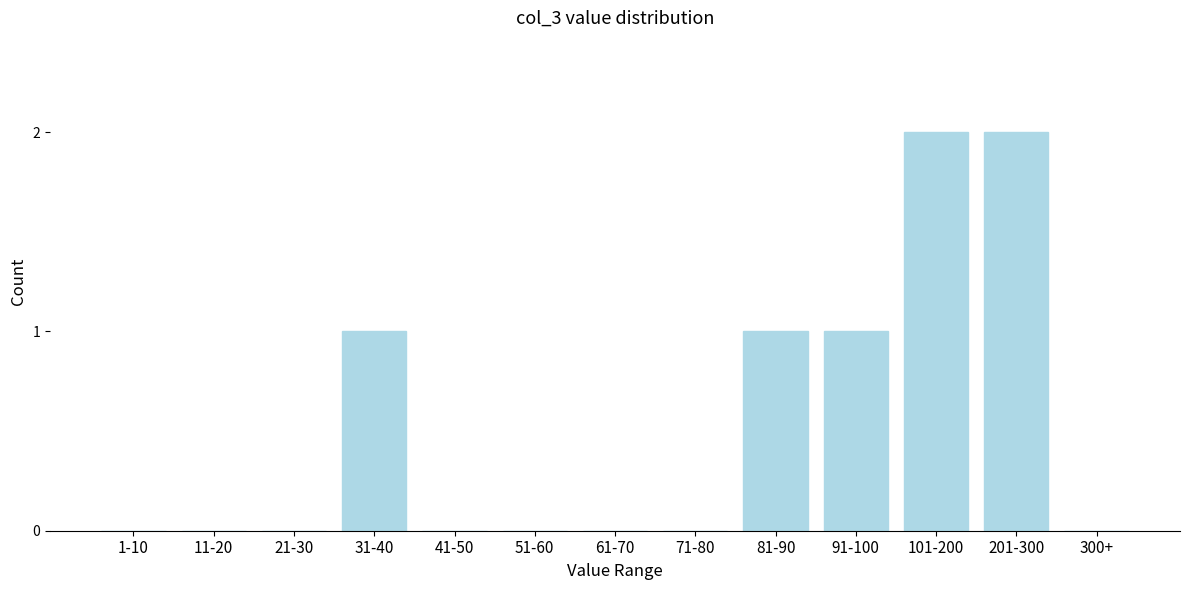

Reading left to right, what are all the values shown in this chart?

1-10=0	11-20=0	21-30=0	31-40=1	41-50=0	51-60=0	61-70=0	71-80=0	81-90=1	91-100=1	101-200=2	201-300=2	300+=0